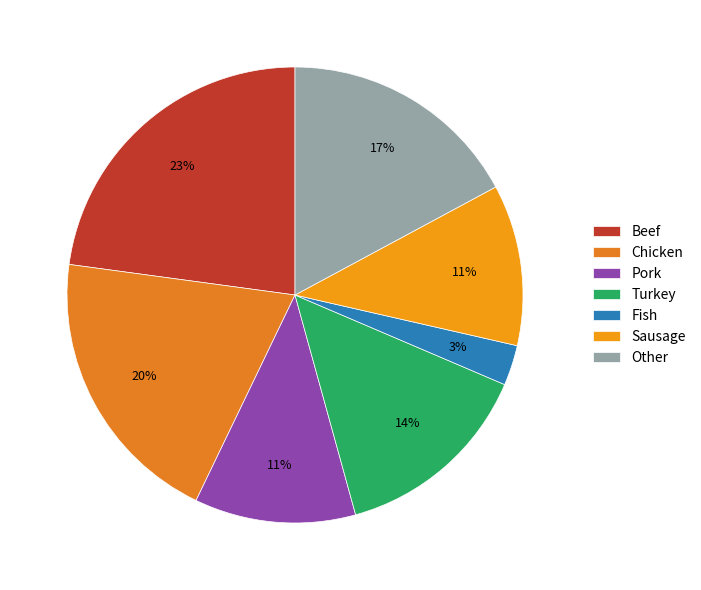

To the nearest percent, what percentage of the pie is Other?

17%